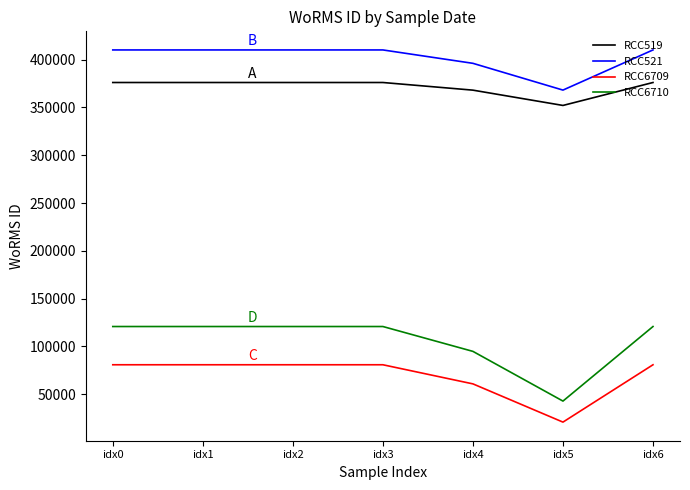

True or false: RCC521 and RCC519 intersect in this chart.

False